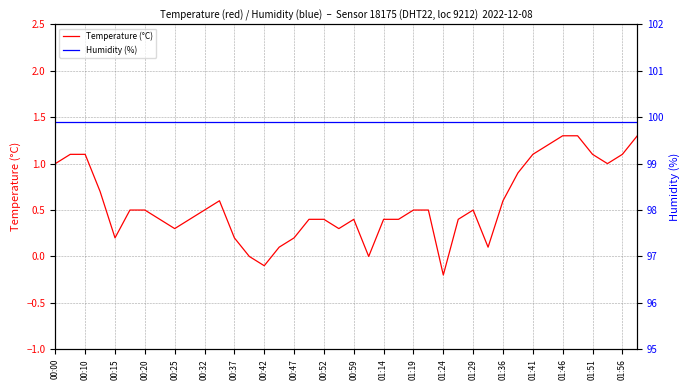

At which label does Temperature (°C) reach its minimum?

01:24